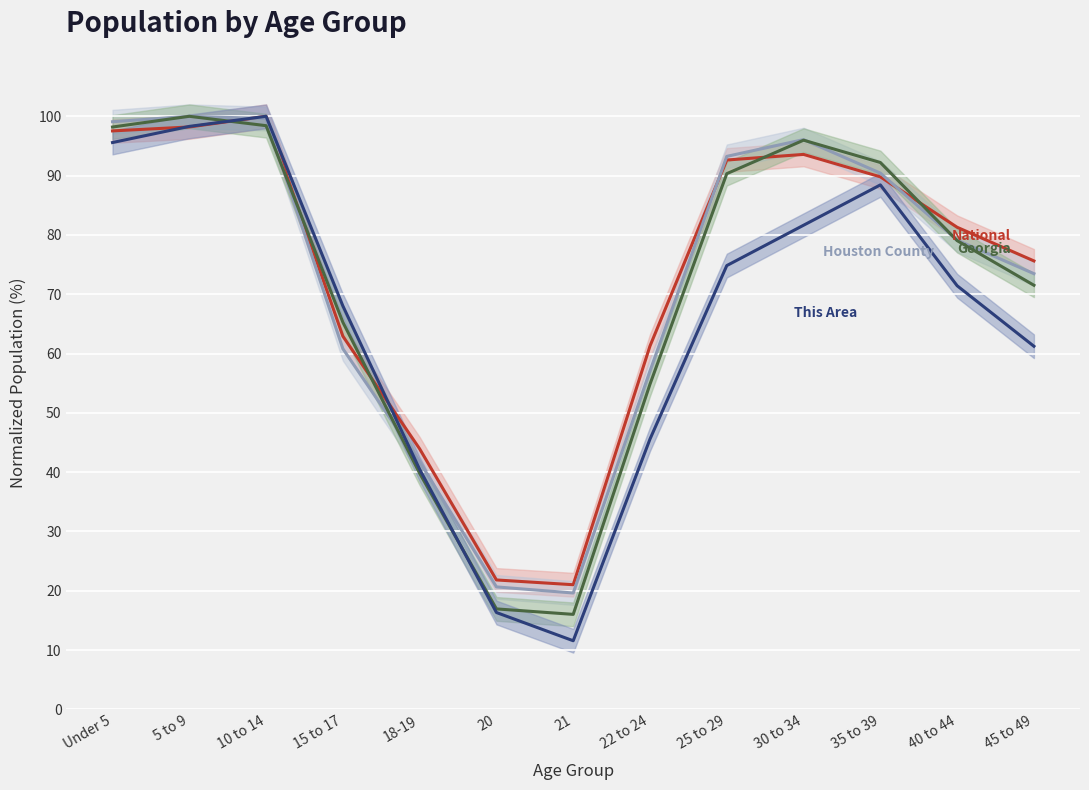

Reading right to left, what are all the values shown in this chart?

National: 45 to 49=75.6	40 to 44=81.3	35 to 39=89.8	30 to 34=93.6	25 to 29=92.6	22 to 24=61.3	21=21.0	20=21.8	18-19=43.9	15 to 17=62.9	10 to 14=100.0	5 to 9=98.2	Under 5=97.5
Georgia: 45 to 49=73.5	40 to 44=79.1	35 to 39=90.4	30 to 34=96.1	25 to 29=93.2	22 to 24=57.1	21=19.6	20=20.6	18-19=41.7	15 to 17=60.8	10 to 14=99.6	5 to 9=100.0	Under 5=99.1
Houston County: 45 to 49=71.5	40 to 44=79.0	35 to 39=92.2	30 to 34=96.0	25 to 29=90.3	22 to 24=54.8	21=16.0	20=16.9	18-19=39.8	15 to 17=65.3	10 to 14=98.4	5 to 9=100.0	Under 5=98.2
This Area: 45 to 49=61.2	40 to 44=71.4	35 to 39=88.4	30 to 34=81.6	25 to 29=74.8	22 to 24=45.6	21=11.6	20=16.3	18-19=40.5	15 to 17=68.0	10 to 14=100.0	5 to 9=98.3	Under 5=95.6